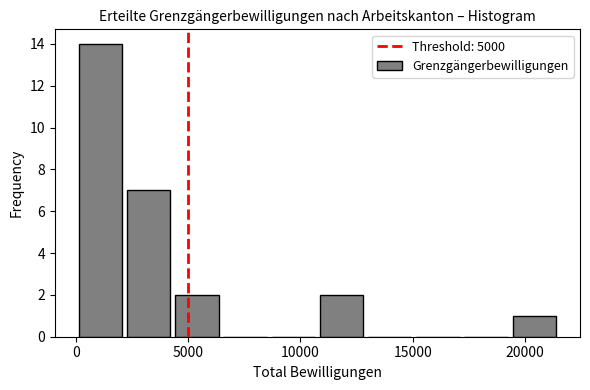

Over which range of the x-axis is the bar tallest?

0 to 2000